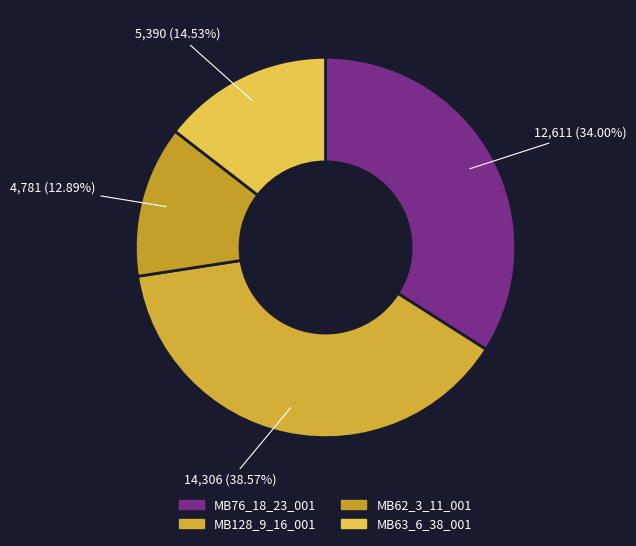

How many segments does this pie chart have?

4